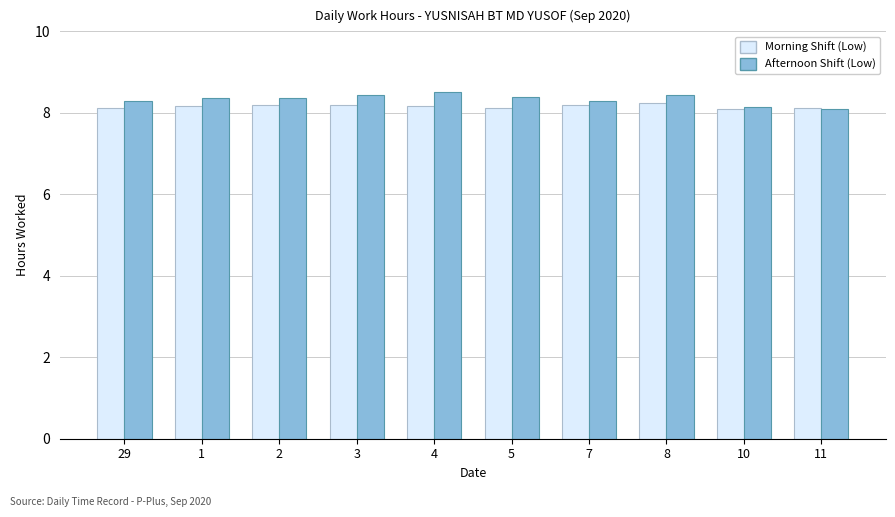

Which series has the largest range (max minus min)?

Afternoon Shift (Low)